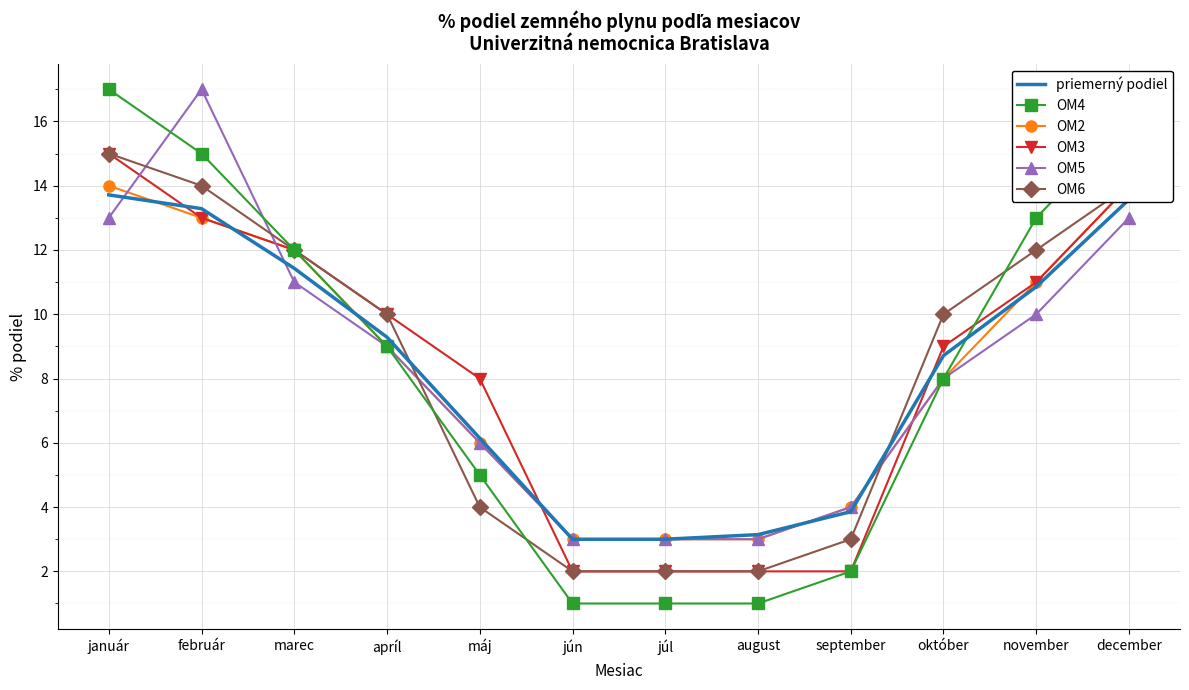

What position from the left is február?

2